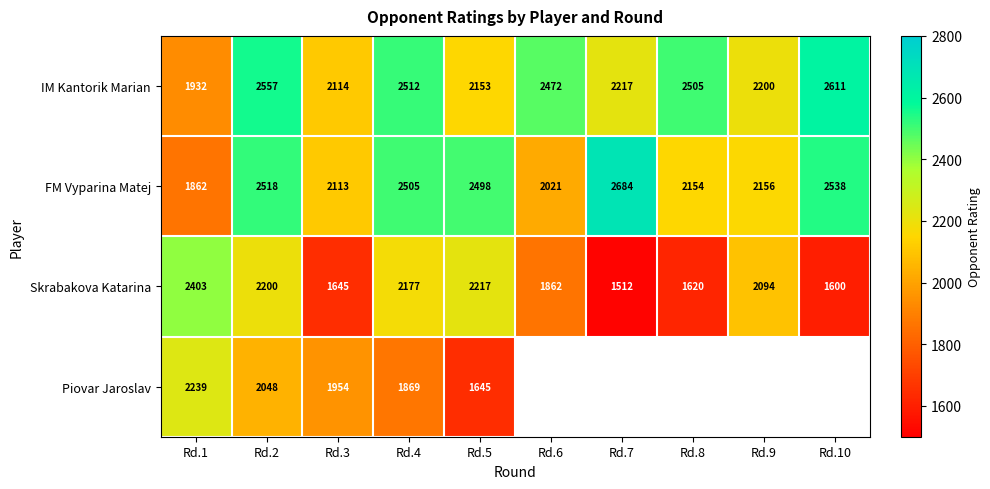

Which has a higher value, Rd.8 or Rd.5?

Rd.8